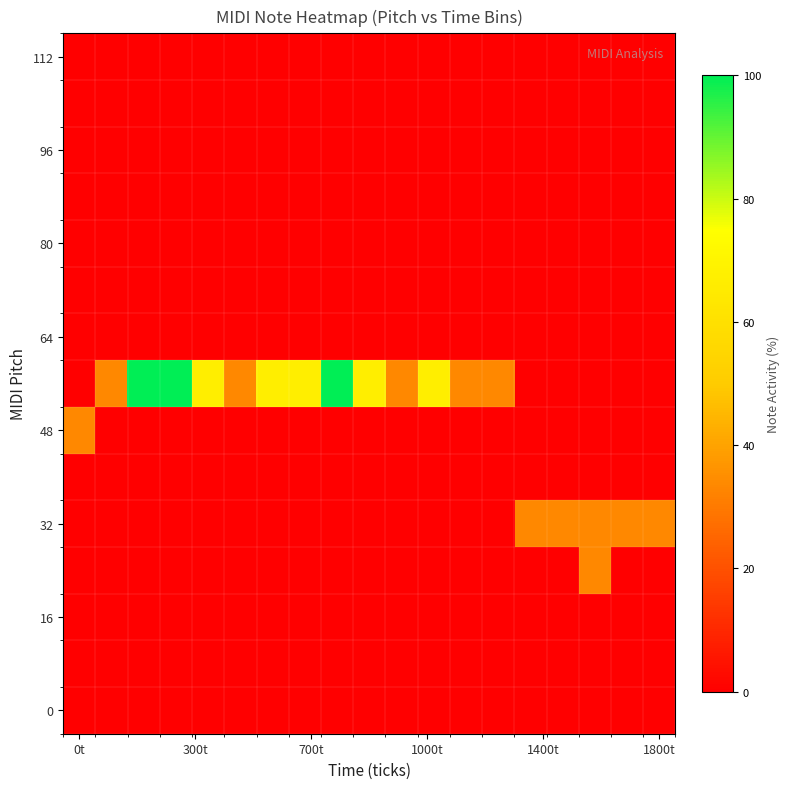

How many data points does each series have?

19